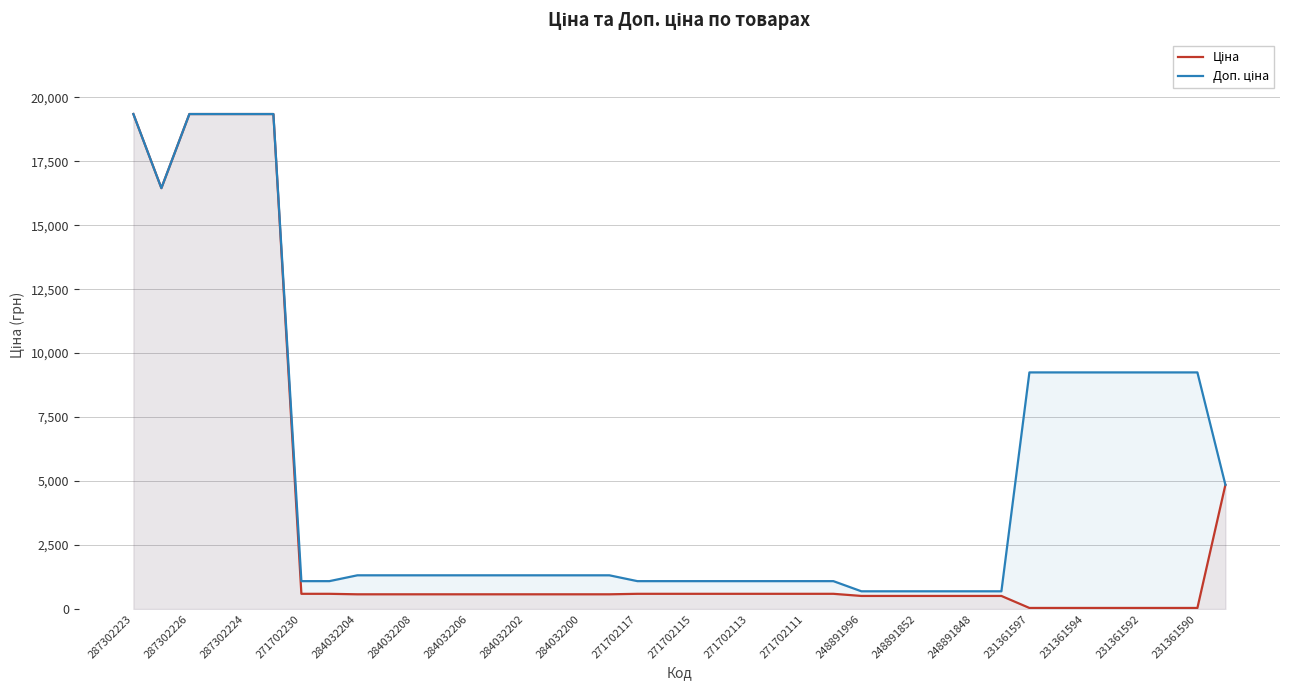

True or false: Доп. ціна has more than 0 points higher than both neighbors.

False